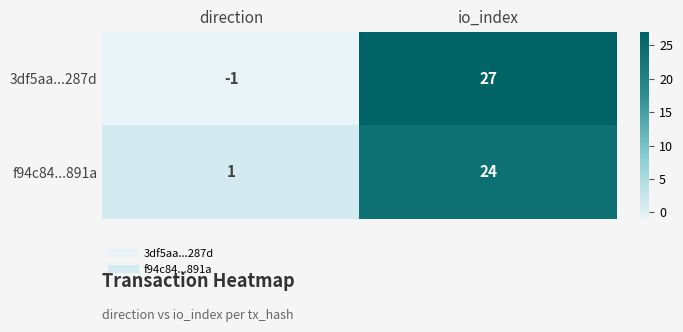

Rank the series by their maximum value, from lowest to highest.

f94c84...891a, 3df5aa...287d